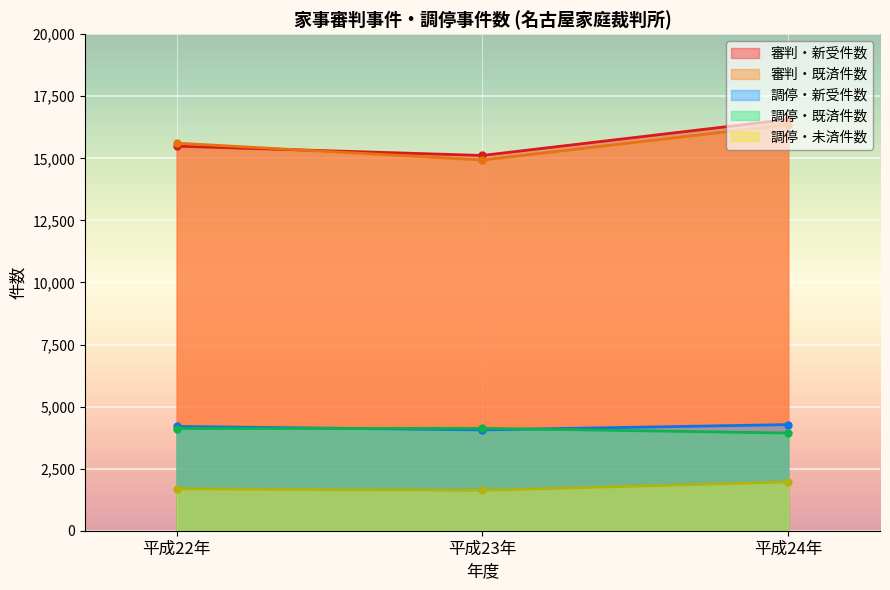

Is it true that 調停・既済件数 equals 4116 at 平成22年?

True